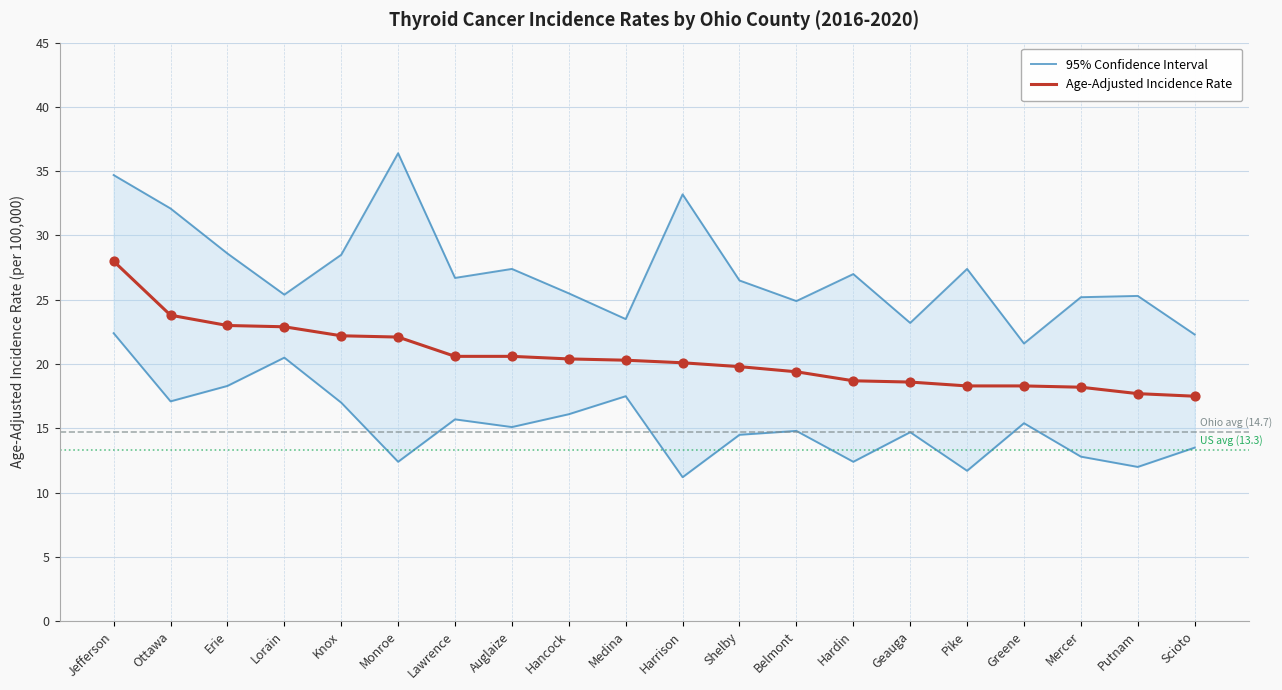

Which series has the largest Y range (max minus min)?

95% Confidence Interval